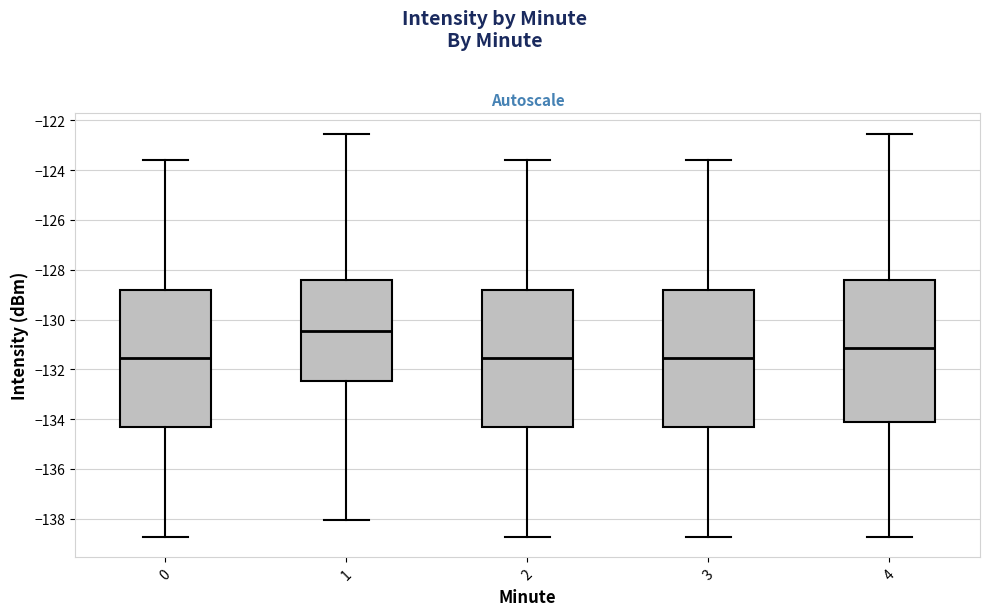

Reading left to right, read every box against the y-axis: the position of its median line, the range the box covers, and the ends of its whiskers. The values are not printed on the chart, so give them approximately, as read against the axis.

0: median -131.6, box -134.4 to -128.8, whiskers -138.8 to -123.6
1: median -130.4, box -132.4 to -128.4, whiskers -138.0 to -122.6
2: median -131.6, box -134.4 to -128.8, whiskers -138.8 to -123.6
3: median -131.6, box -134.4 to -128.8, whiskers -138.8 to -123.6
4: median -131.2, box -134.0 to -128.4, whiskers -138.8 to -122.6